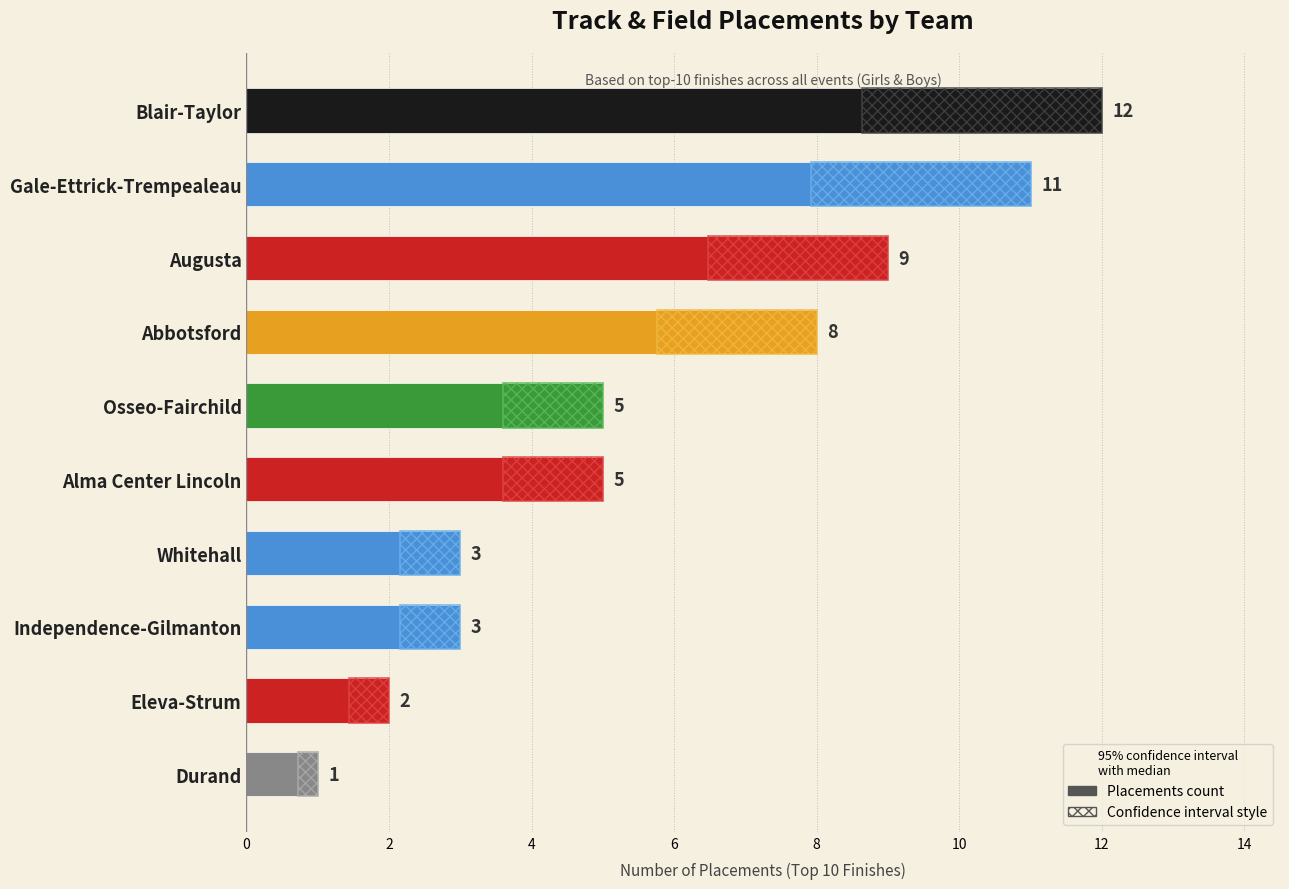

What is the minimum value shown in the chart?

1